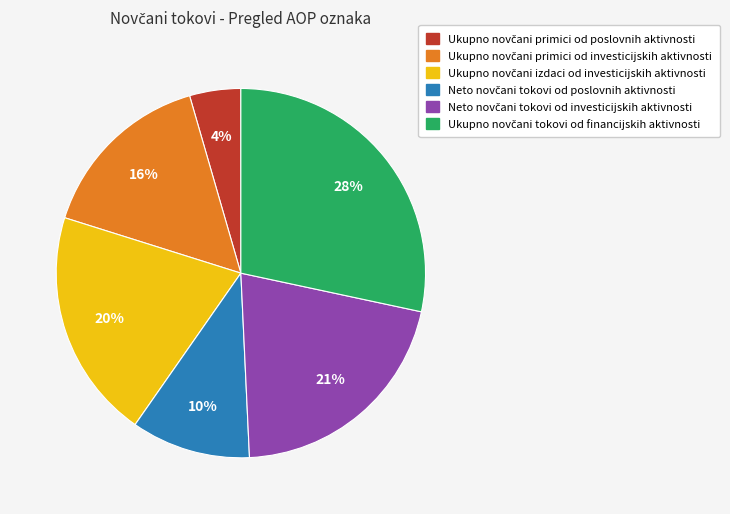

To the nearest percent, what is the difference between the largest and smallest slice percentages?

24%